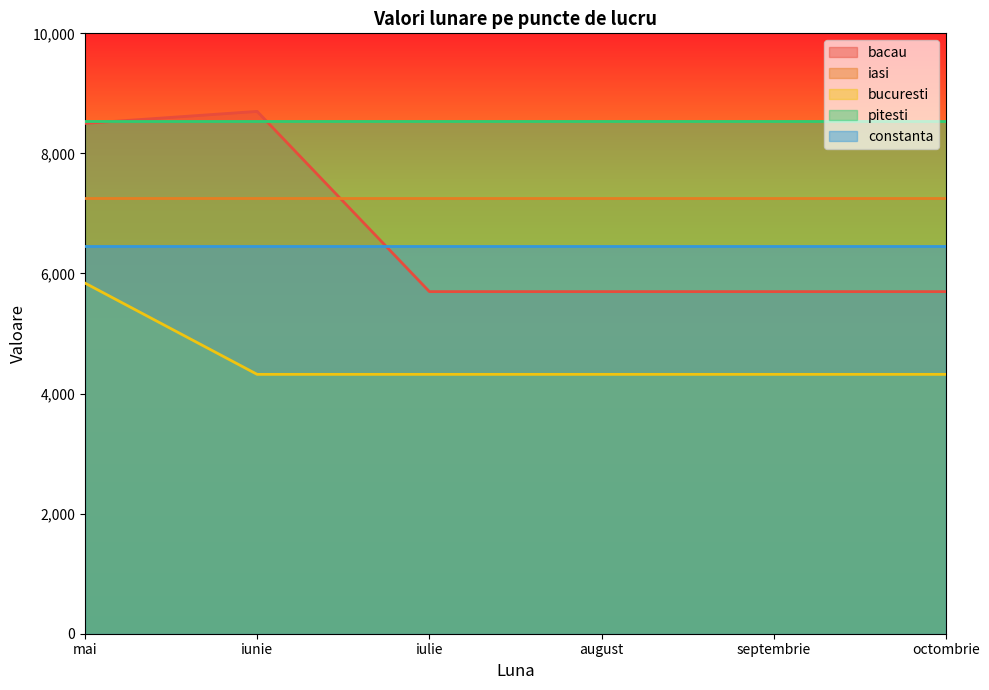

True or false: constanta has a value of 6451 at iulie.

True